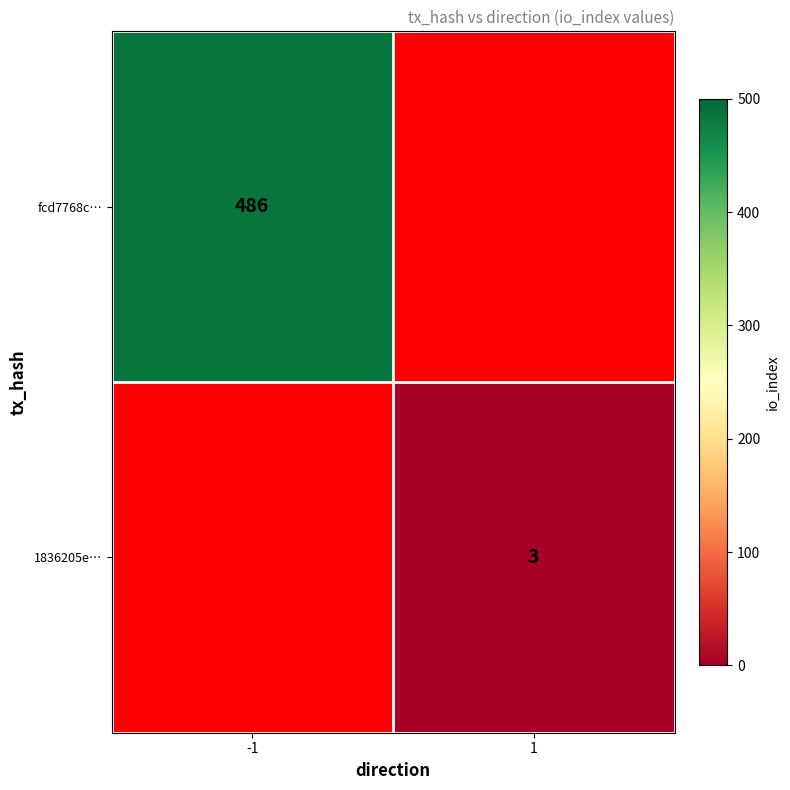

The value of fcd7768c… at -1 is 486. True or false?

True